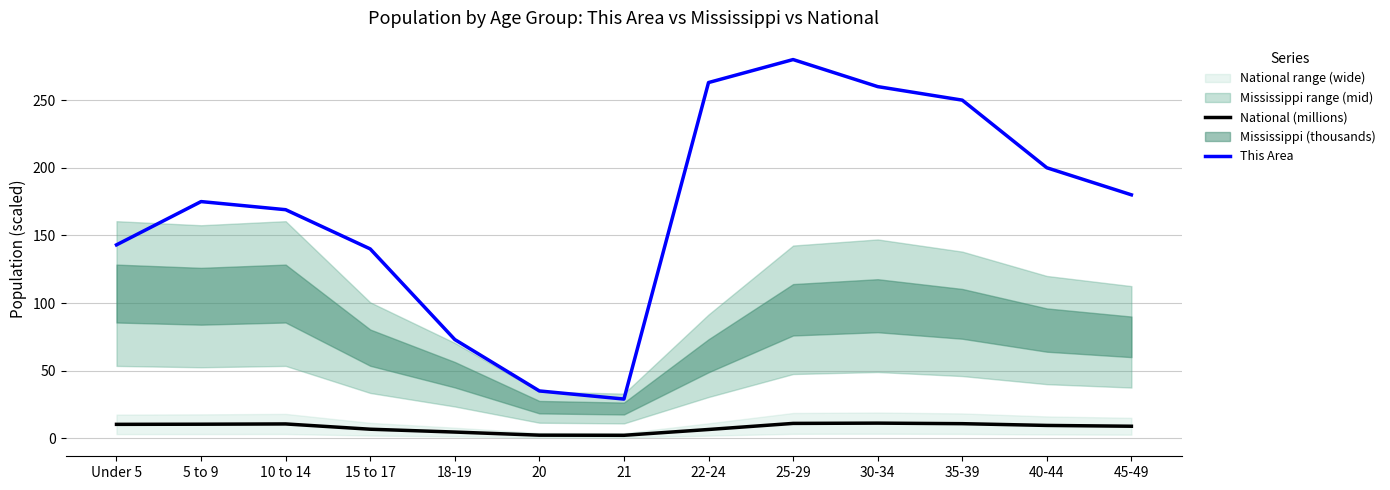

True or false: This Area and National (millions) intersect in this chart.

False